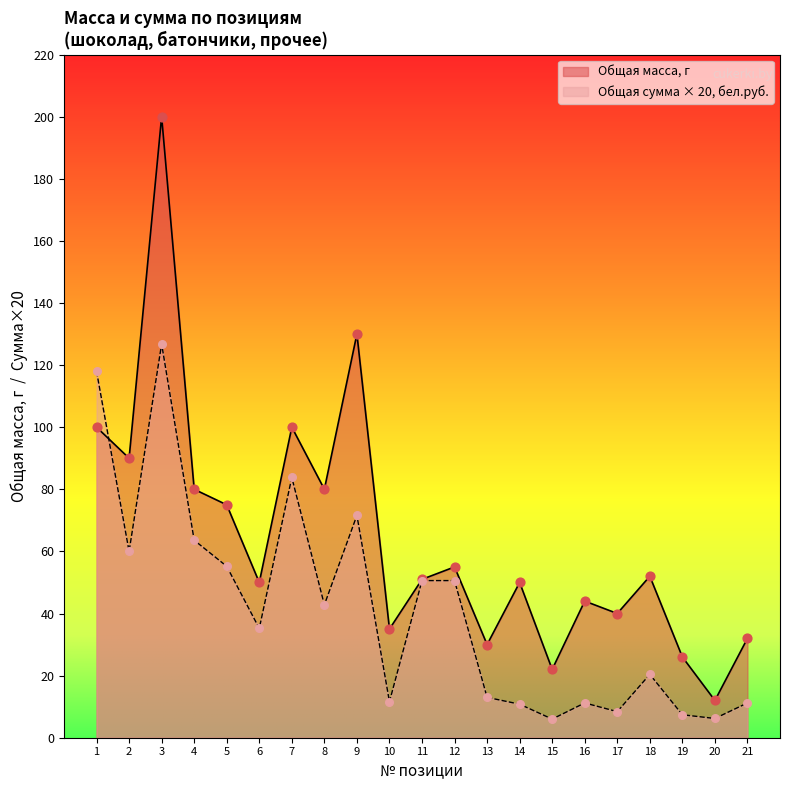

What is the total value across all series at 17?

48.4